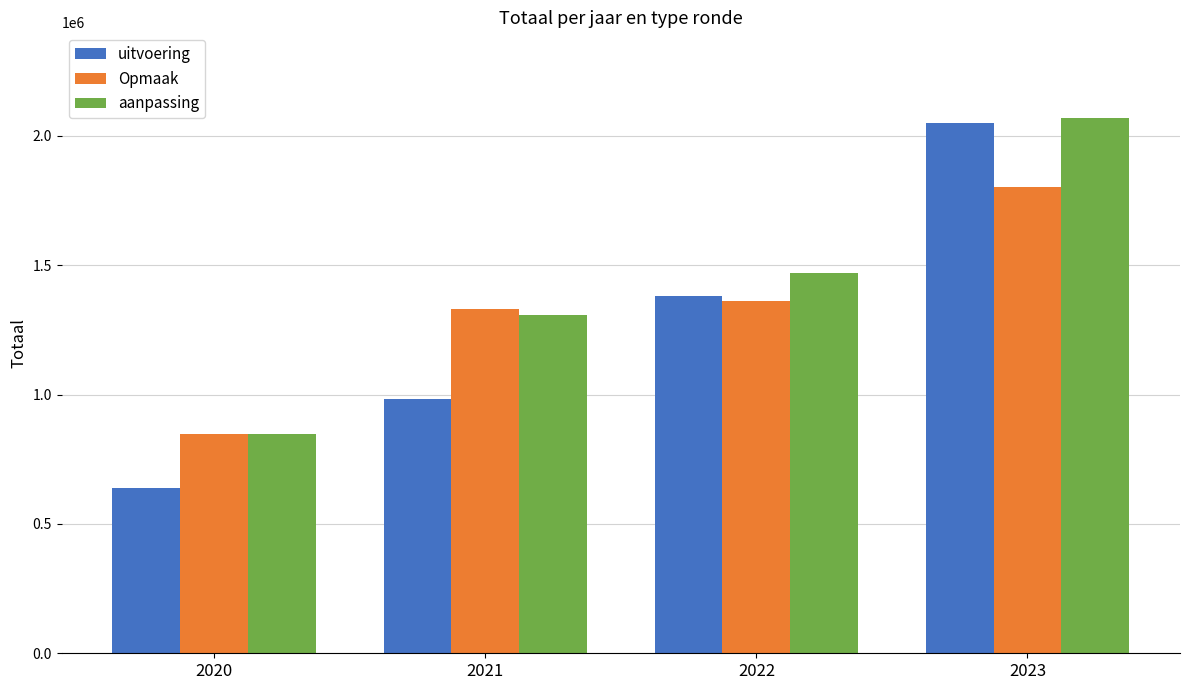

List the series in order of their overall mean, lowest first.

uitvoering, Opmaak, aanpassing